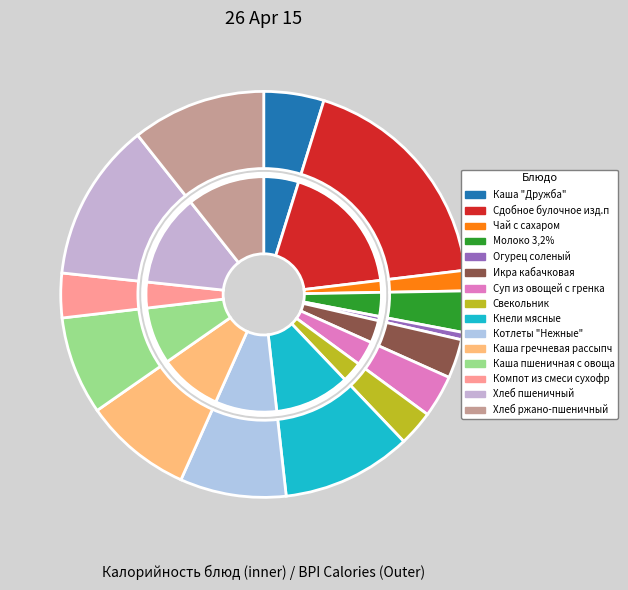

What is the total percentage of Кнели мясные and Сдобное булочное изд.пром.пр-ва?

28.6%